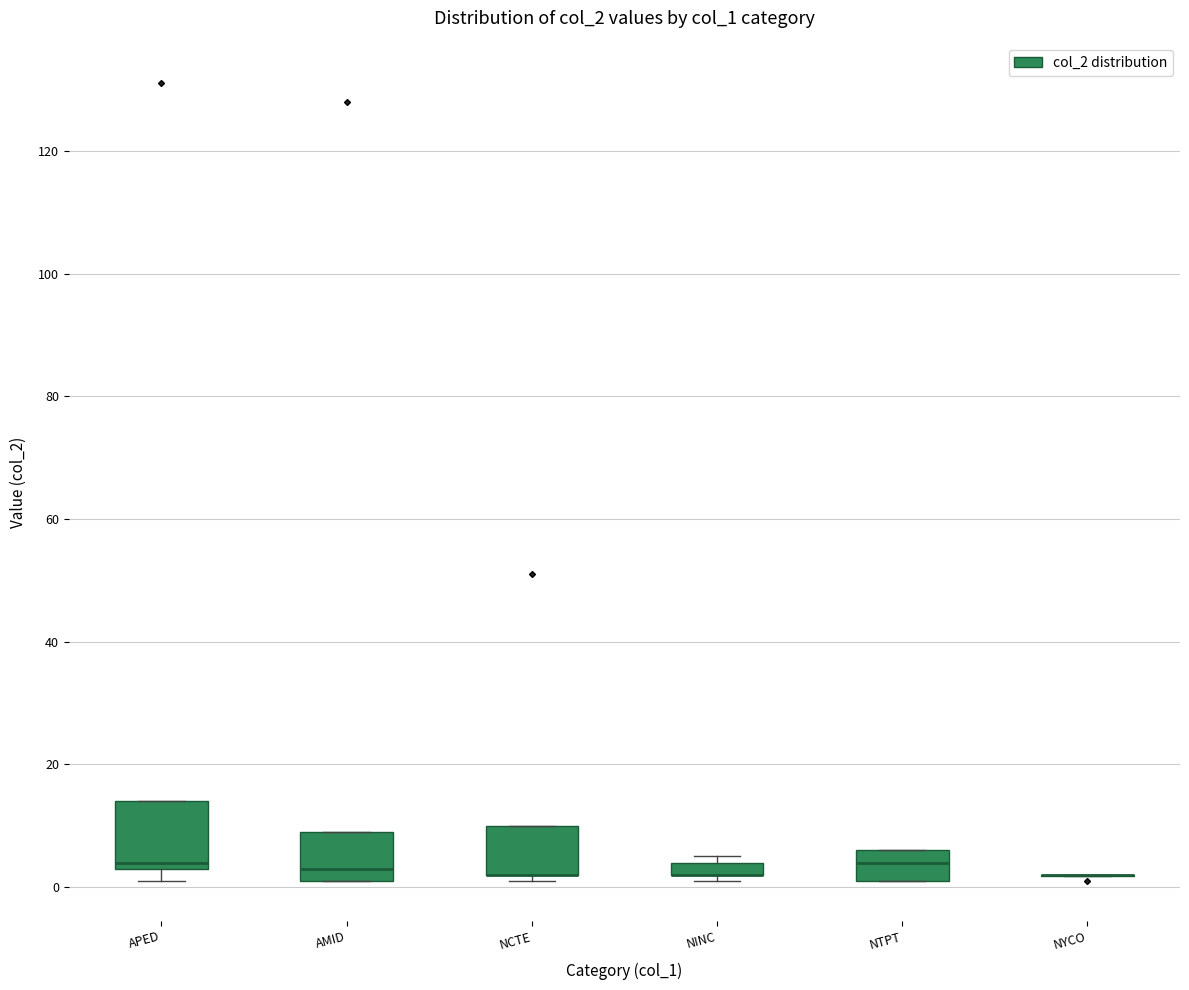

Where is the lower edge of the box for NCTE on the y-axis? The values are not printed on the chart, so give them approximately, as read against the axis.

2